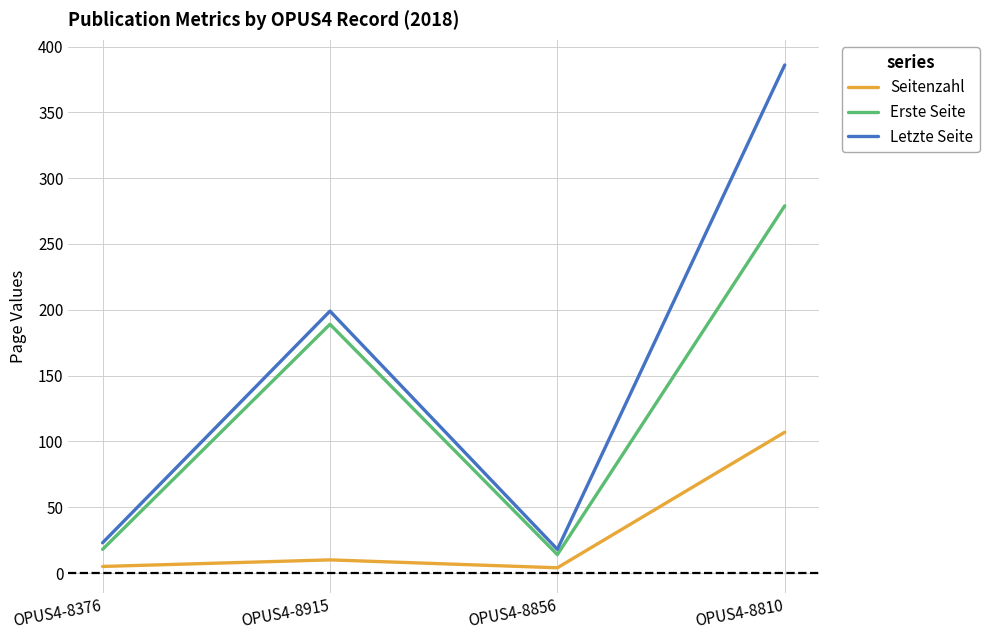

True or false: Erste Seite has a value of 125 at OPUS4-8810.

False